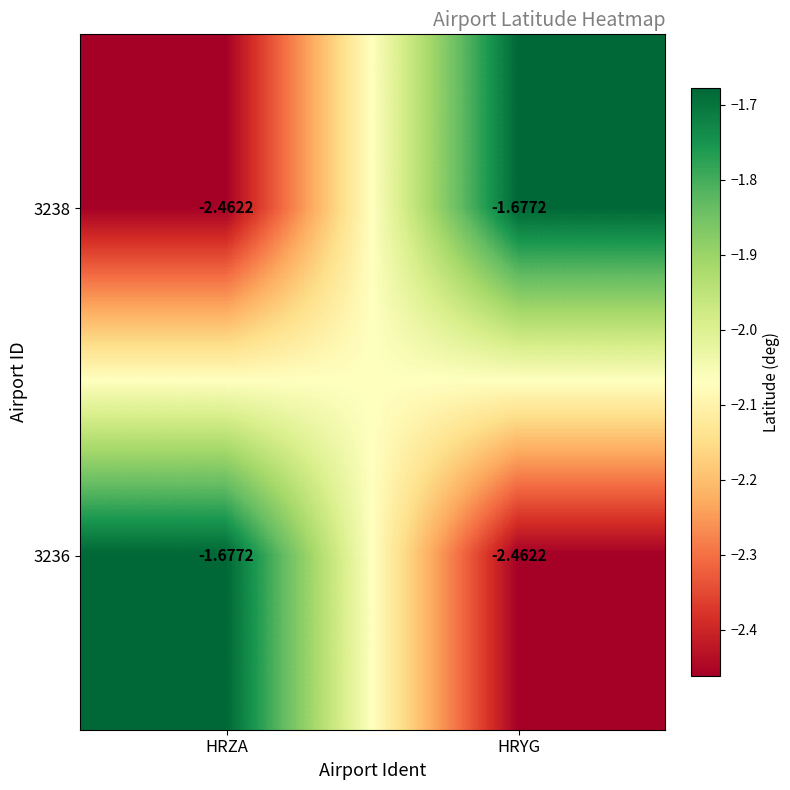

Where is 3236 nearest to the value -2?

HRZA